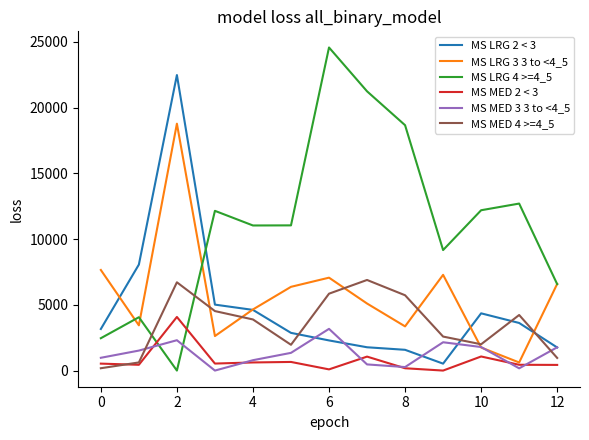

Which series has the widest spread of values?

MS LRG 4 >=4_5